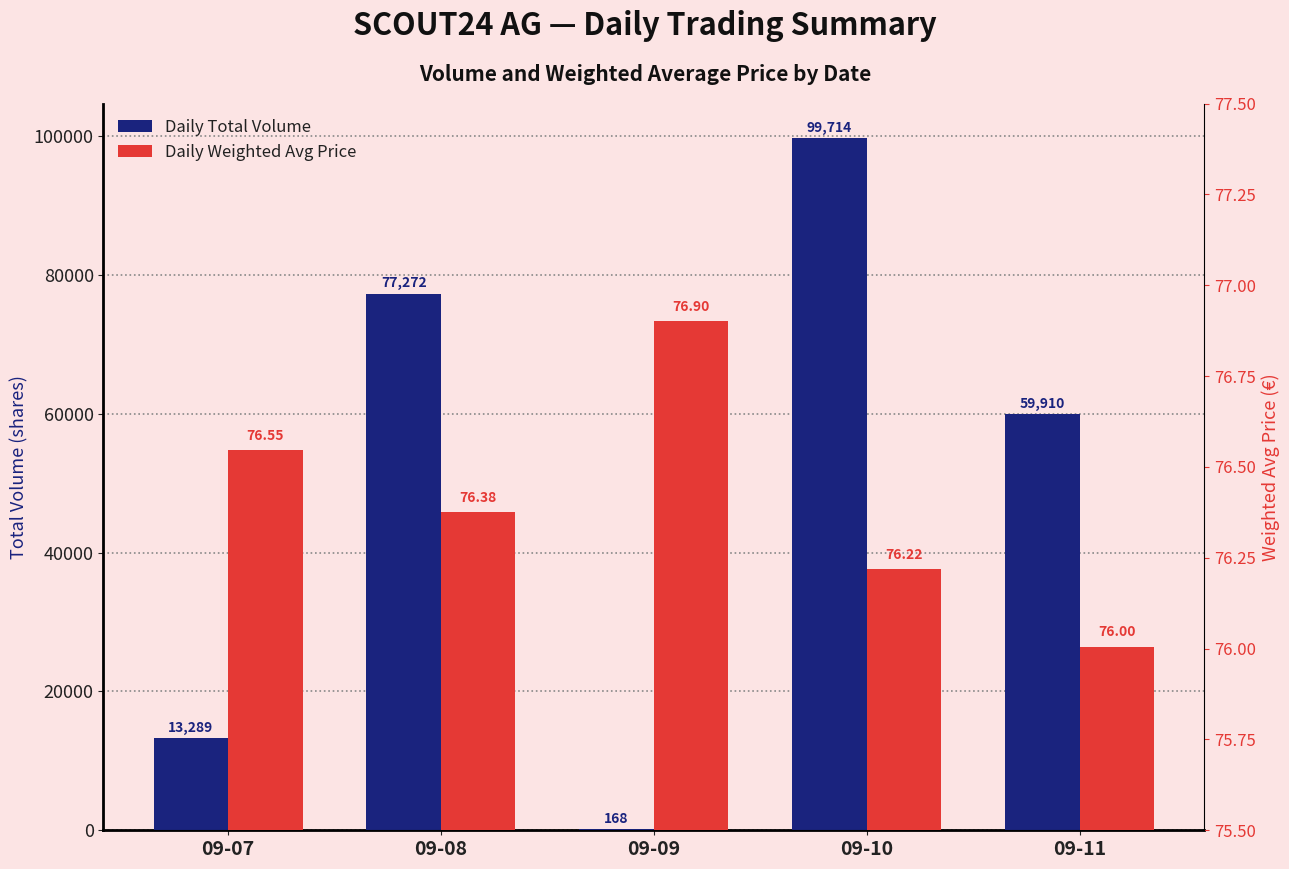

Which series has the largest range (max minus min)?

Daily Total Volume